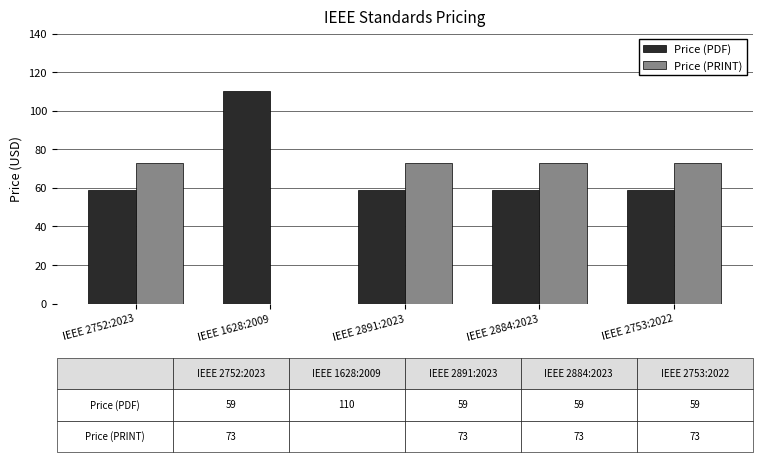

Which series has the widest spread of values?

Price (PRINT)